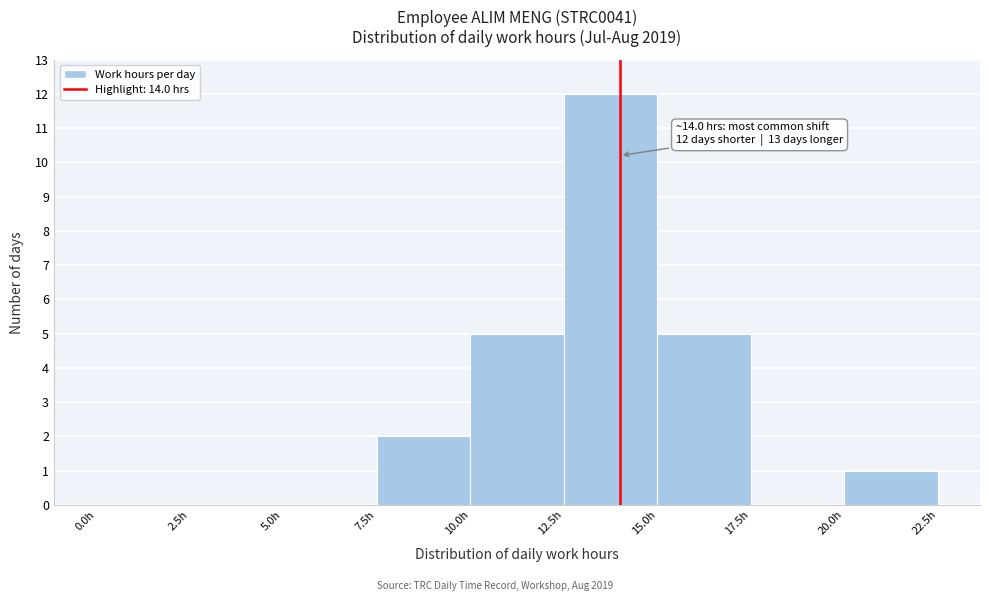

Over which range of the x-axis is the bar tallest?

12.5 to 15.0